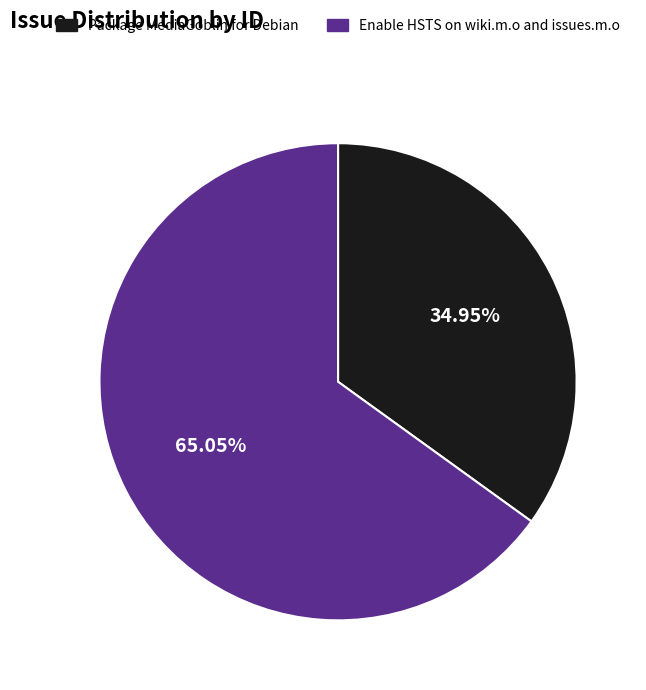

Which slice is the smallest?

Package MediaGoblin for Debian